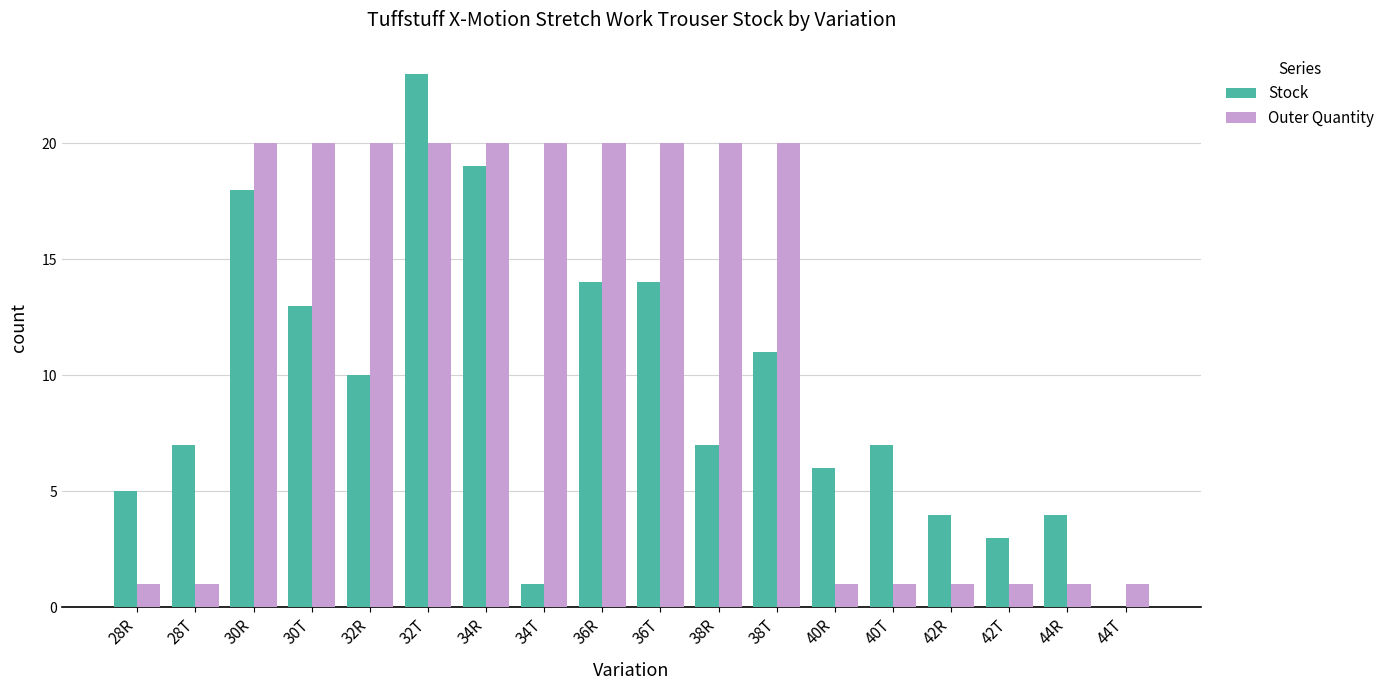

What is the average value of the Stock series?

9